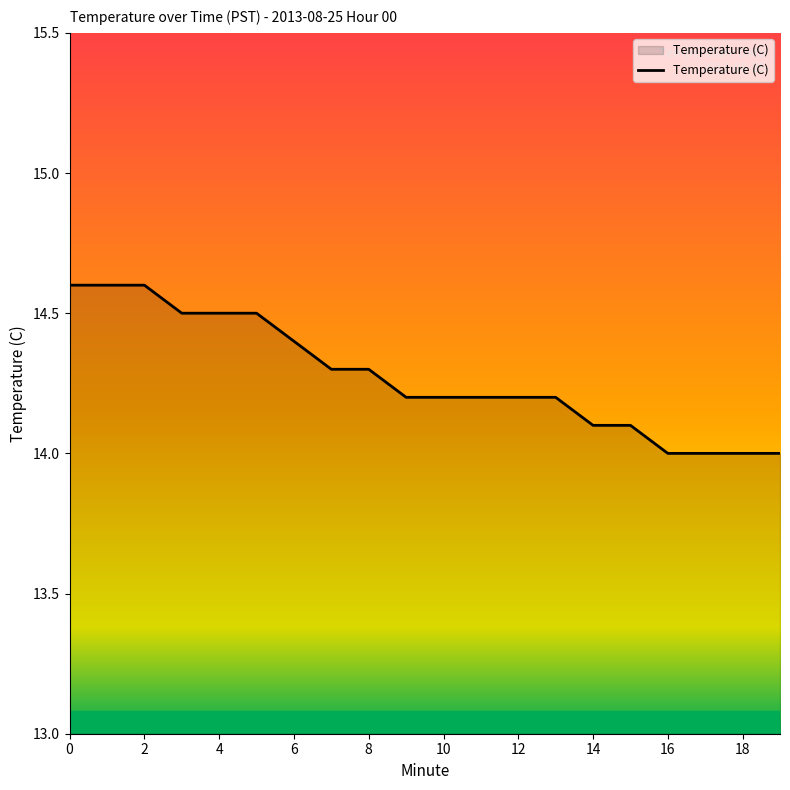

What is the maximum value shown in the chart?

14.6